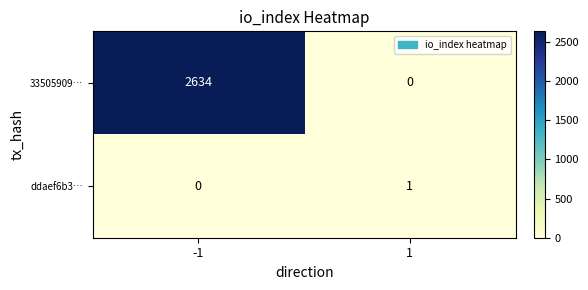

Which label corresponds to the largest value in the chart?

-1